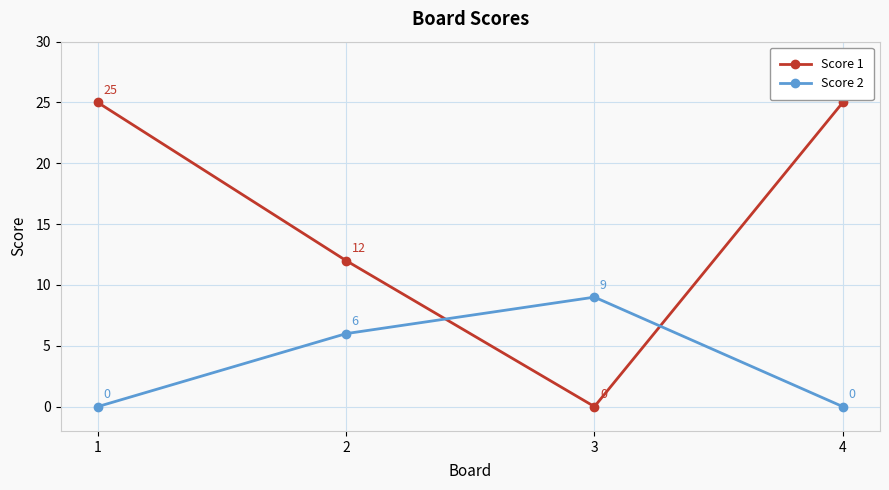

At how many categories does at least one series exceed 0?

4